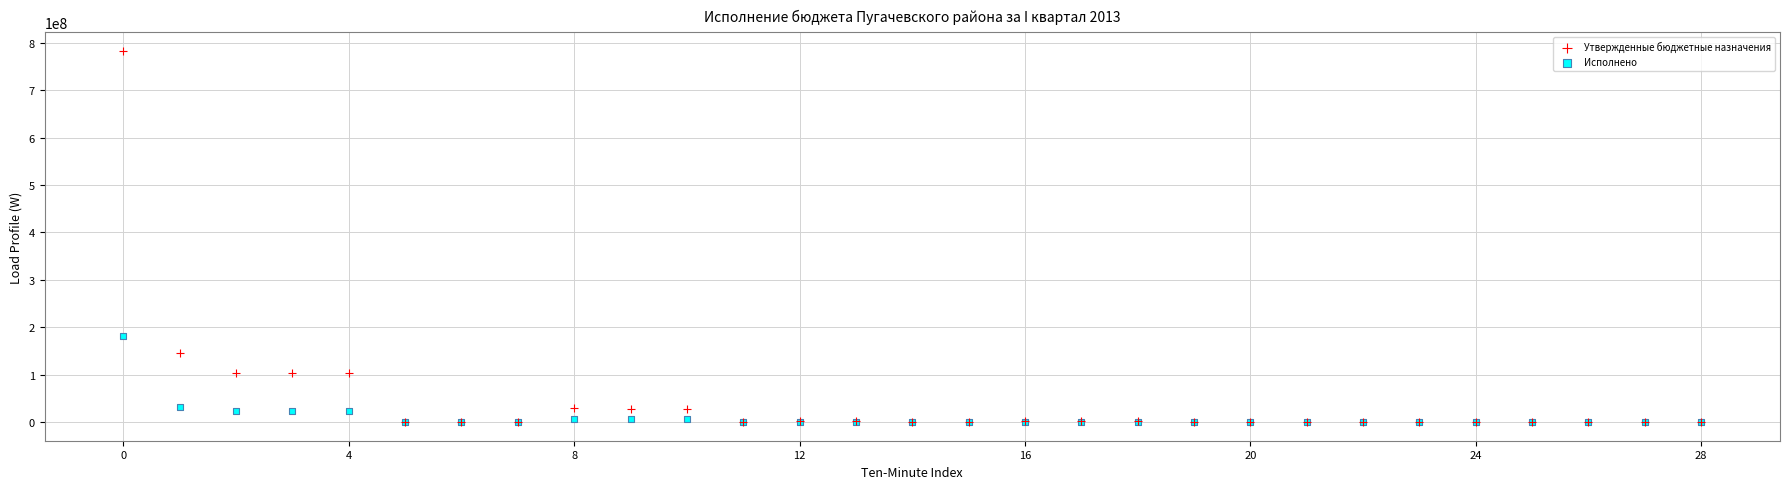

Across all series, what Y value is closest to 391322953?

181417847.3